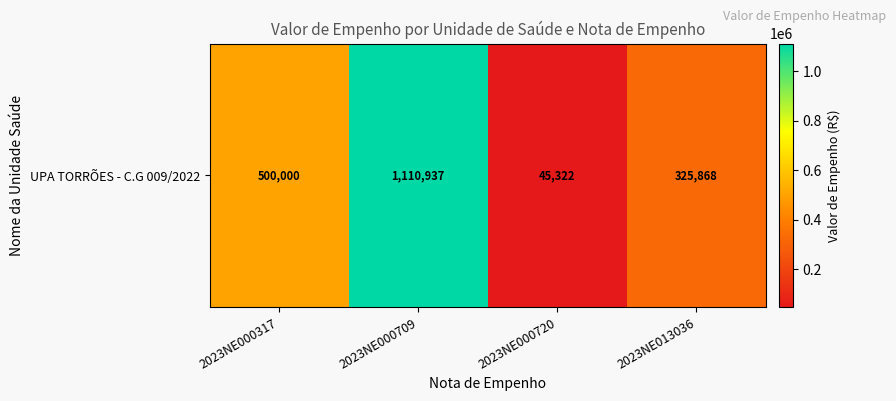

How many distinct data groups are displayed?

1